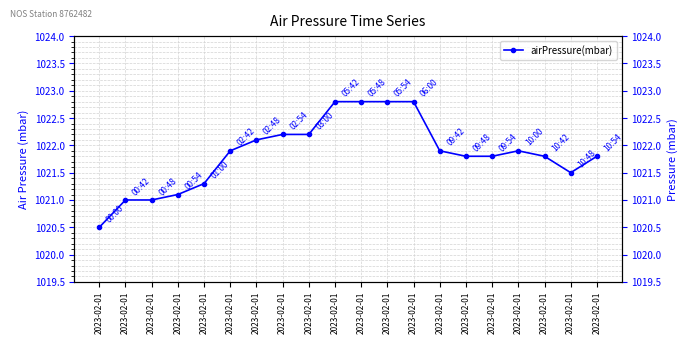

Where is the data nearest to the value 1021?

2023-02-01